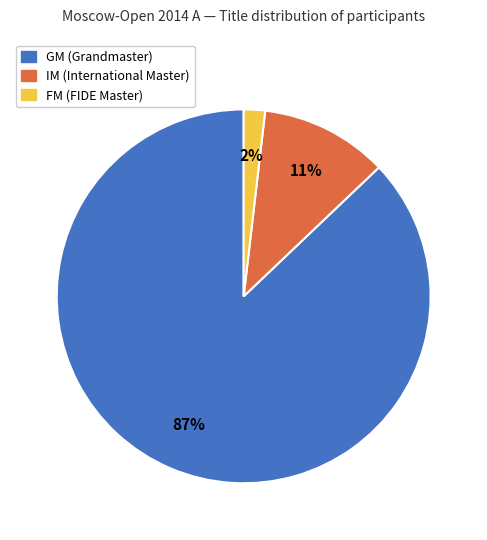

Is the sum of IM and FM greater than half?

No